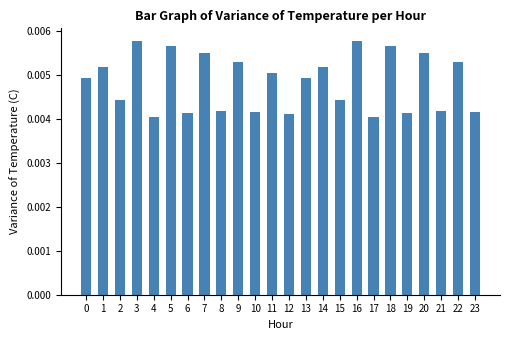

Which has a higher value, 17 or 14?

14